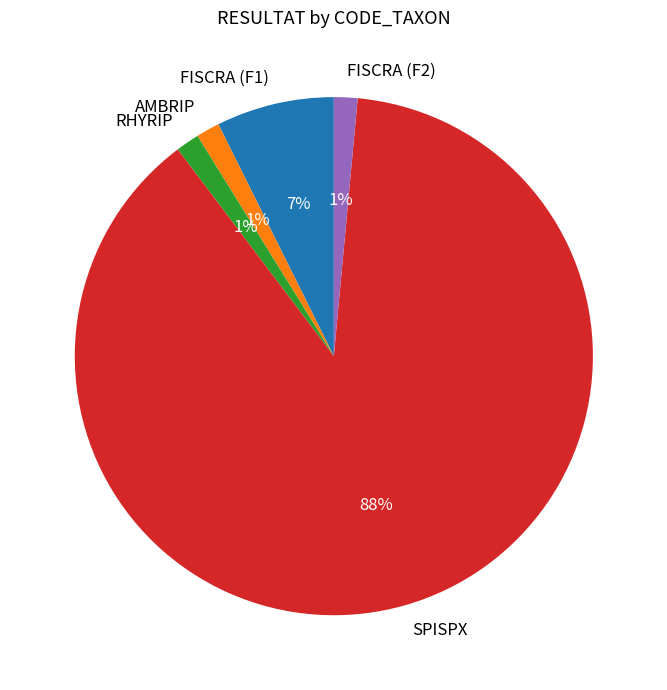

Between FISCRA (F1) and SPISPX, which is larger?

SPISPX